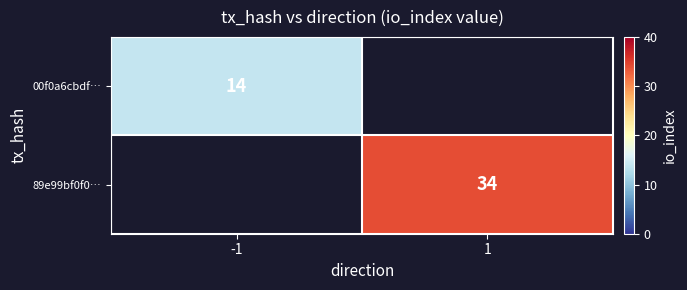

Is it true that 89e99bf0f0… equals 34 at 1?

True